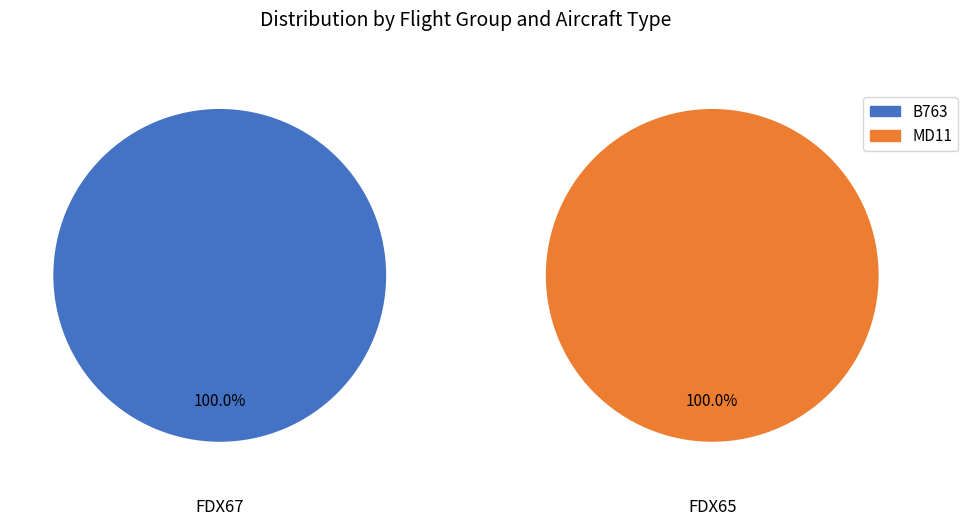

What is the difference between the highest and lowest values at MD11?

1